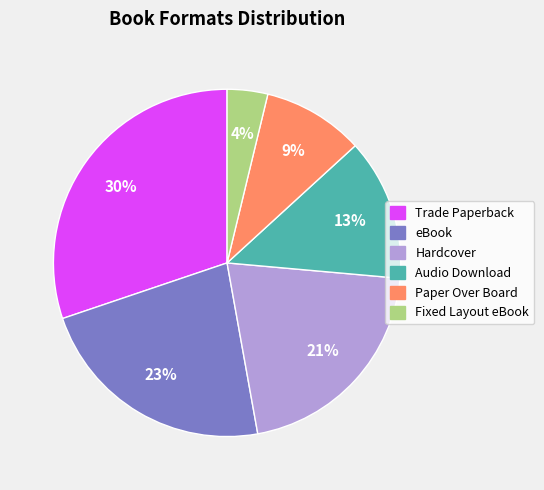

True or false: Paper Over Board accounts for 9% of the total.

True